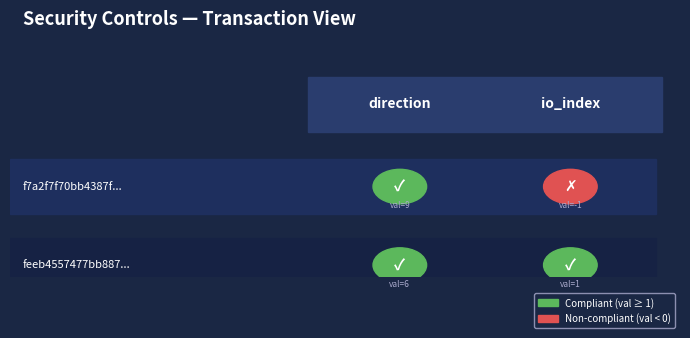

What is the sum of the feeb4557477bb887... values at 0 and 1?

7